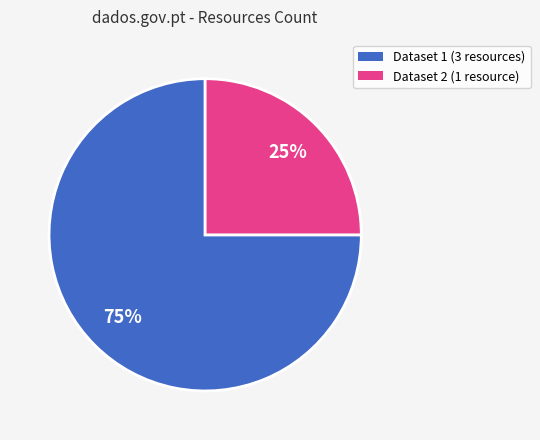

To the nearest percent, what is the difference between the largest and smallest slice percentages?

50%